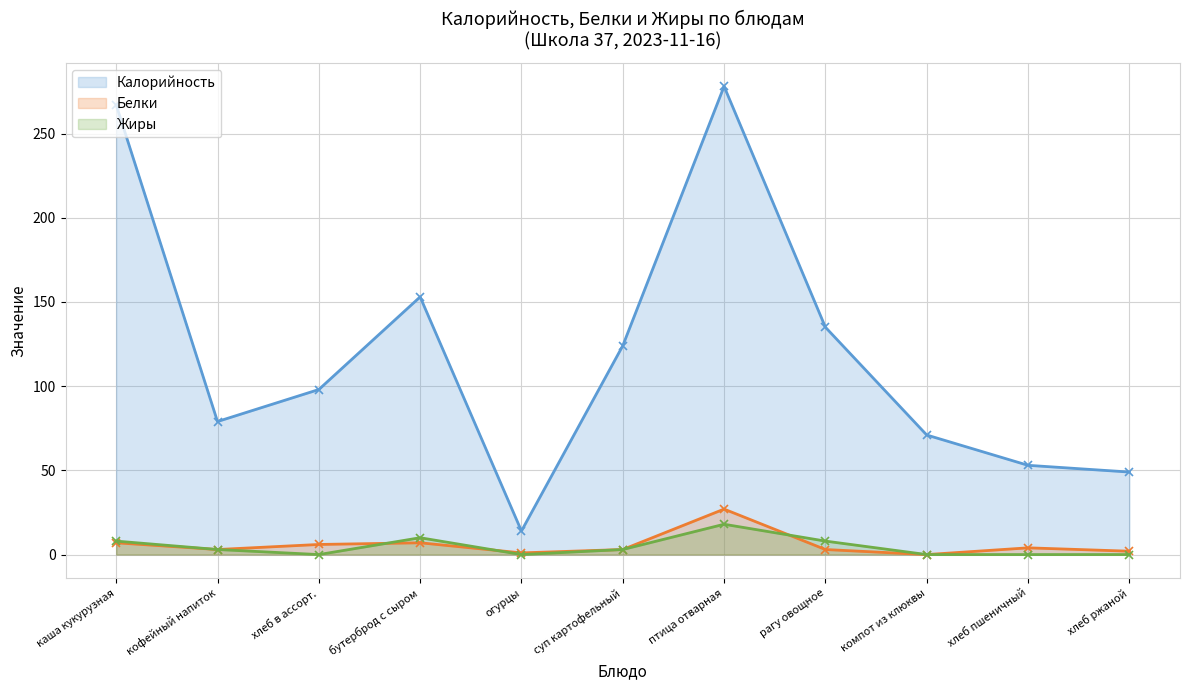

Which category has the lowest value across all series?

компот из клюквы